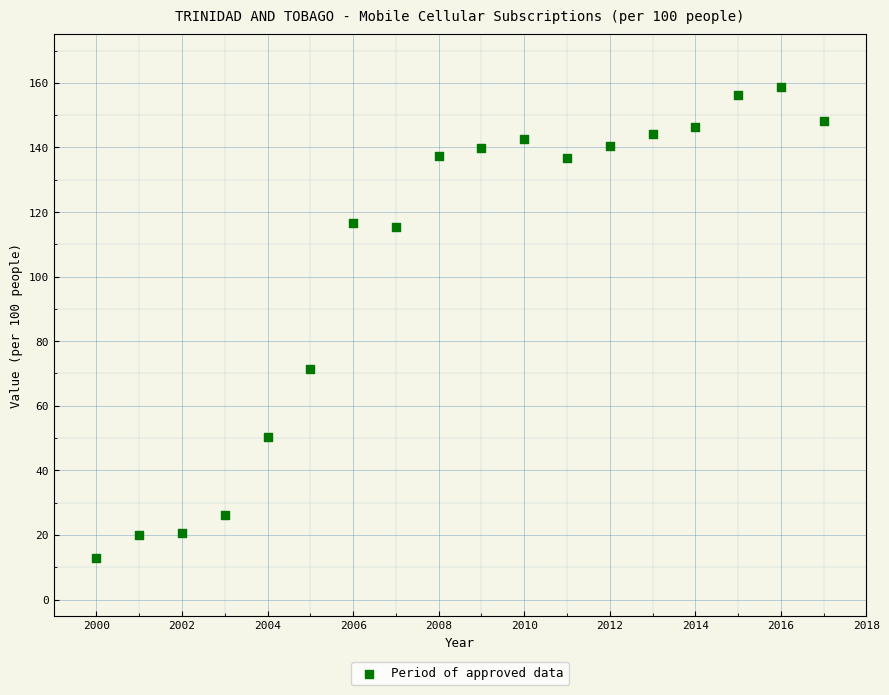

What Y value in the scatter plot is closest to 85?

71.3